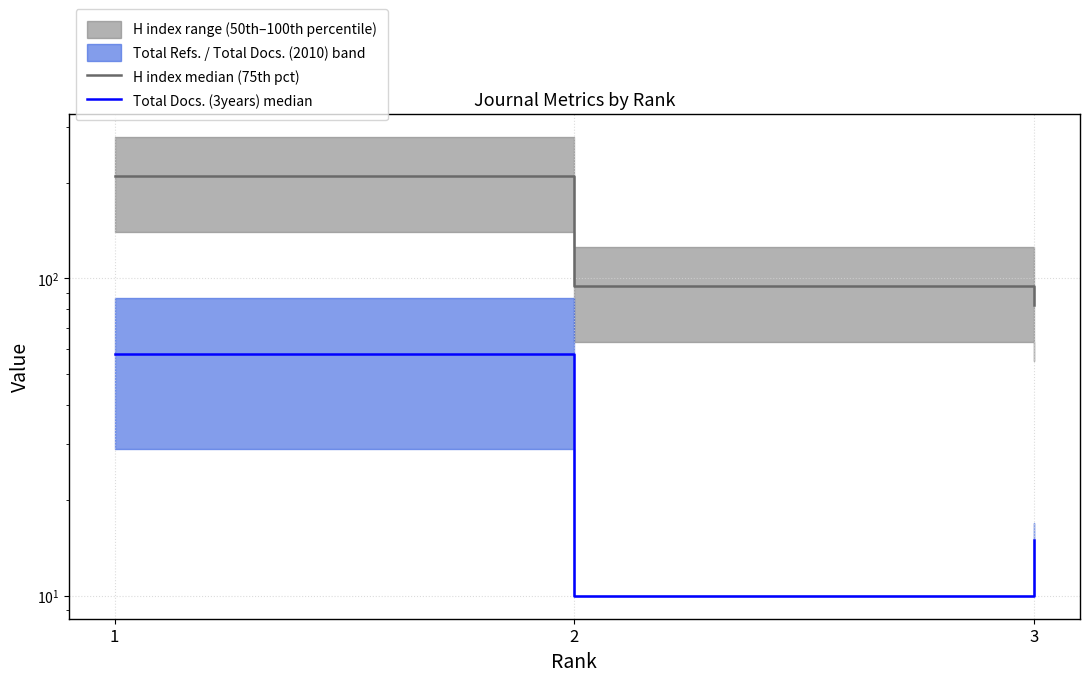

What is the total value across all series at 1?

268.0